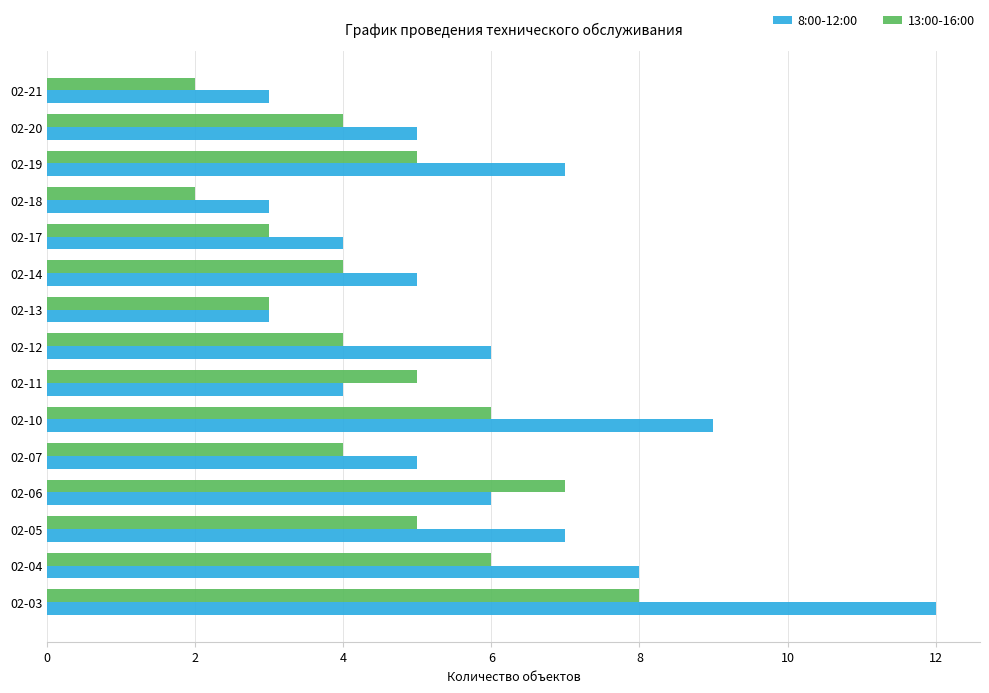

Which series has the largest total across all categories?

8:00-12:00